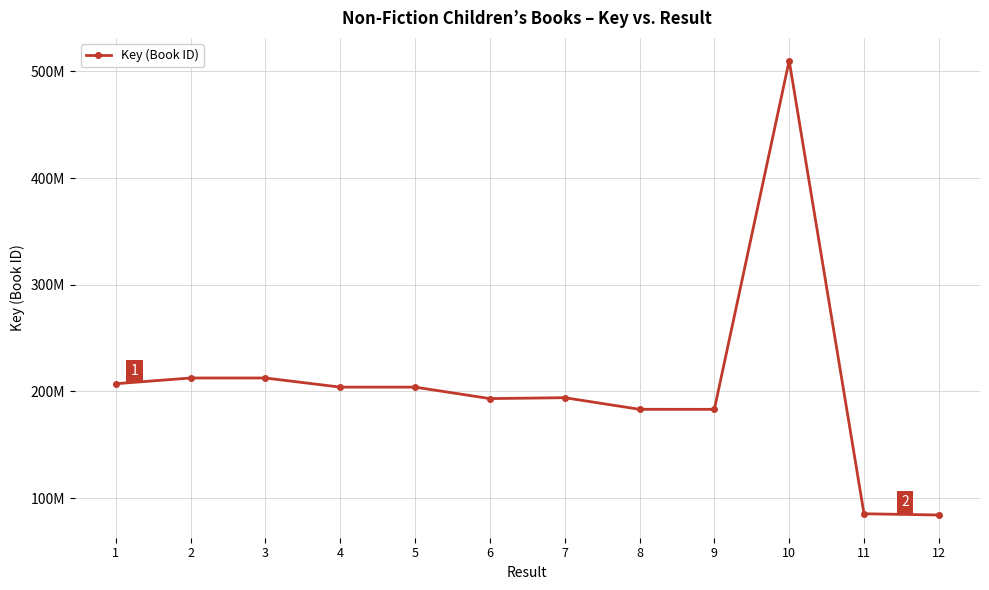

Where is the data nearest to the value 297174348?

3